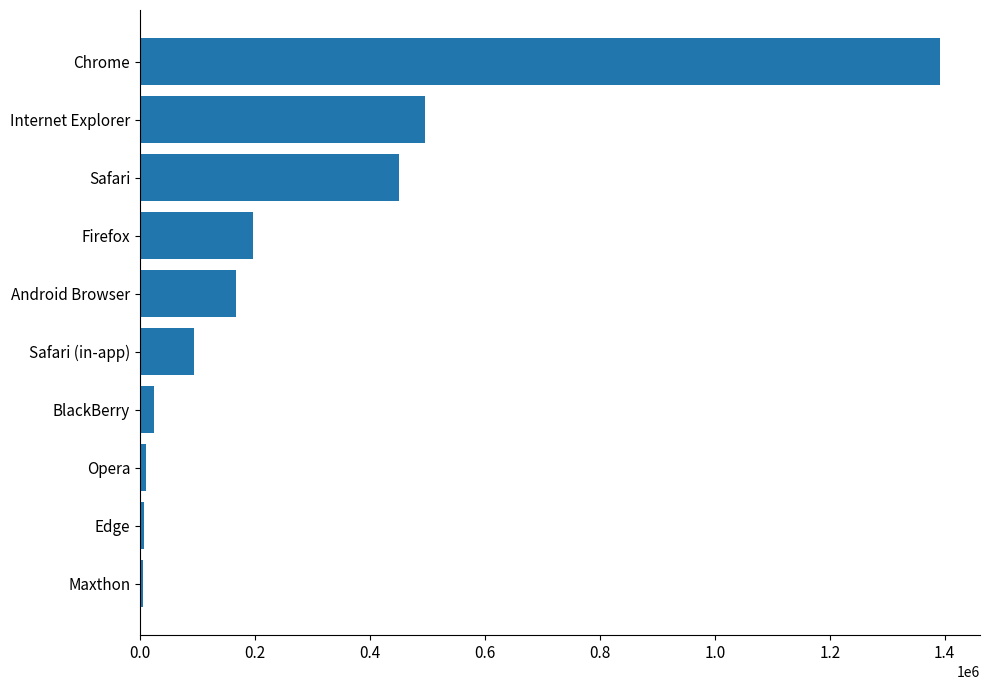

What is the sum of all values?

2842486